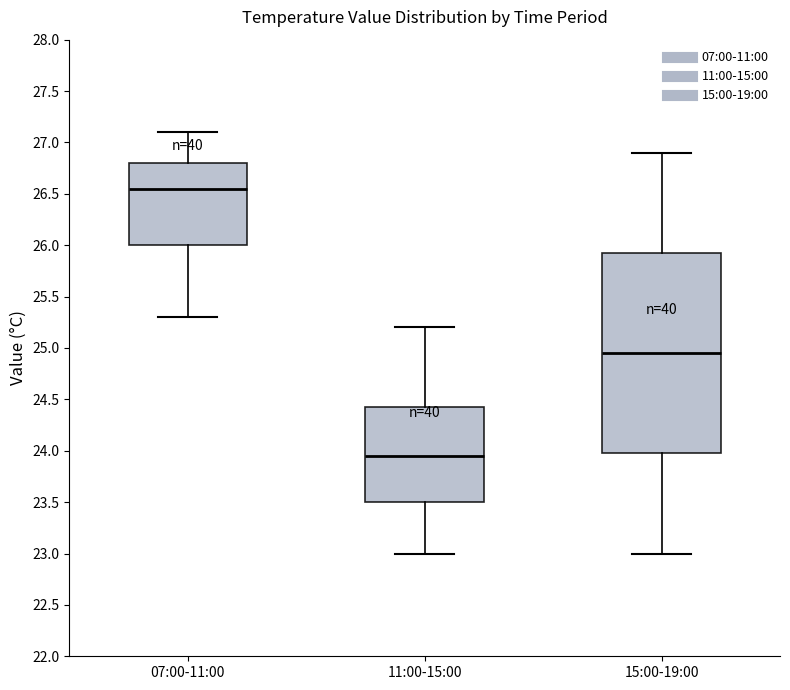

Reading left to right, read every box against the y-axis: the position of its median line, the range the box covers, and the ends of its whiskers. The values are not printed on the chart, so give them approximately, as read against the axis.

07:00-11:00: median 26.55, box 26.00 to 26.80, whiskers 25.30 to 27.10
11:00-15:00: median 23.95, box 23.50 to 24.45, whiskers 23.00 to 25.20
15:00-19:00: median 24.95, box 24.00 to 25.95, whiskers 23.00 to 26.90